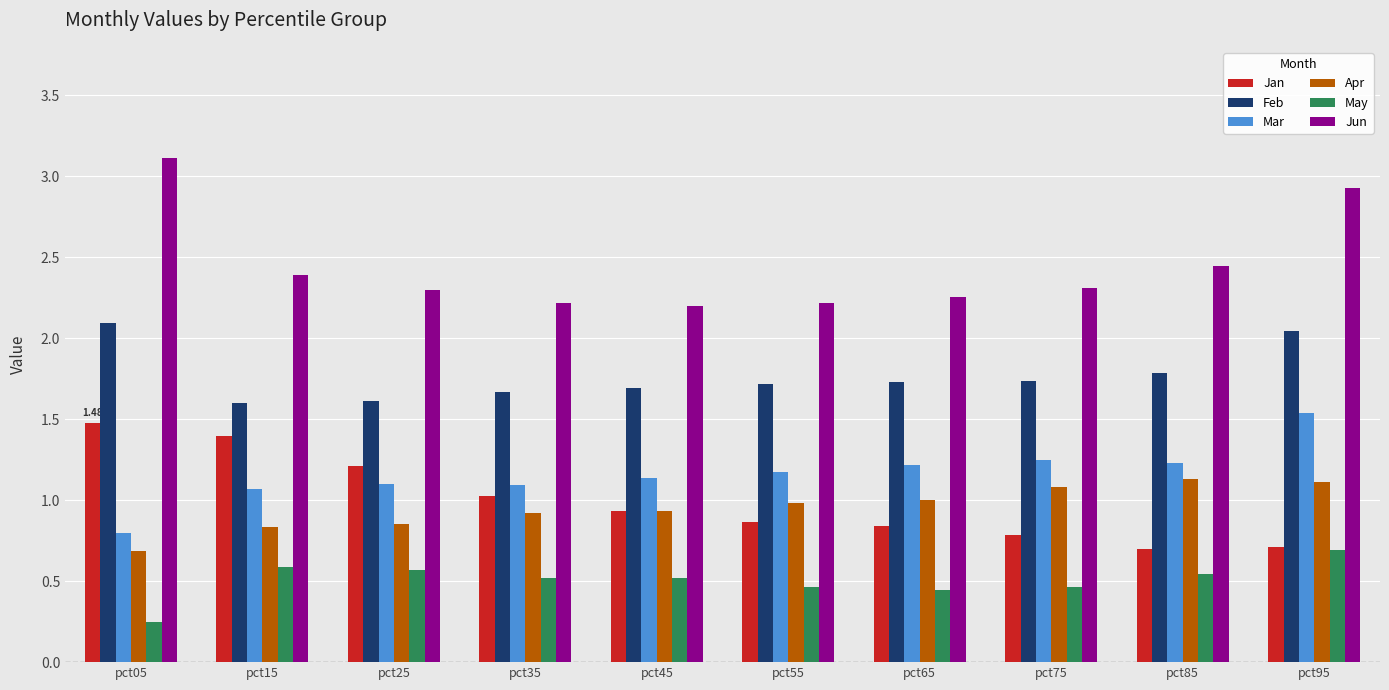

At how many categories does at least one series exceed 1?

10